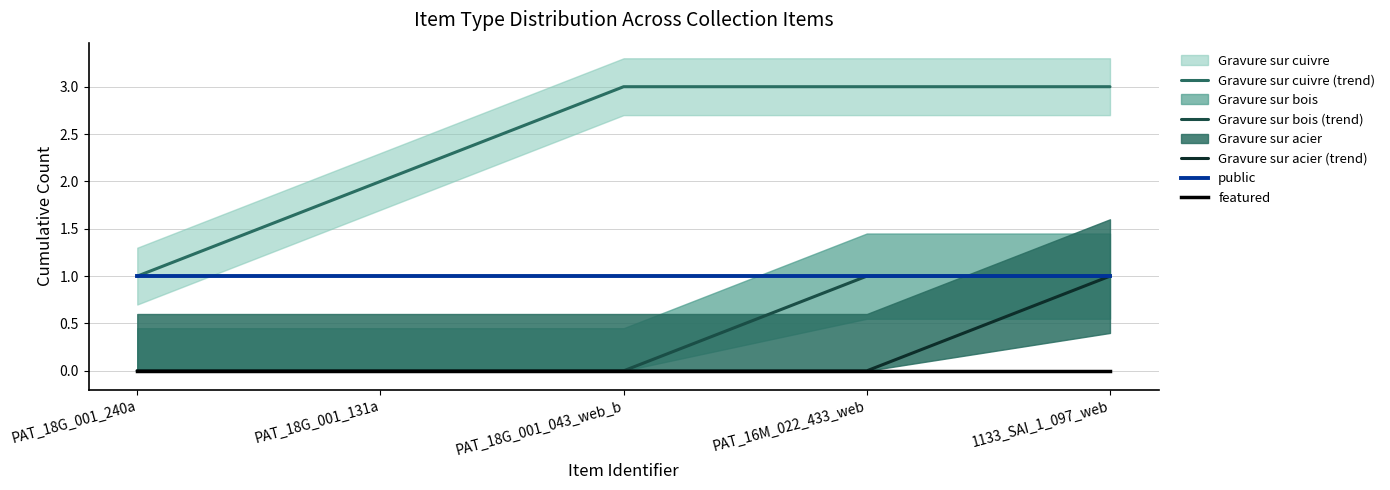

The value of Gravure sur cuivre (trend) at PAT_18G_001_131a is 1. True or false?

False